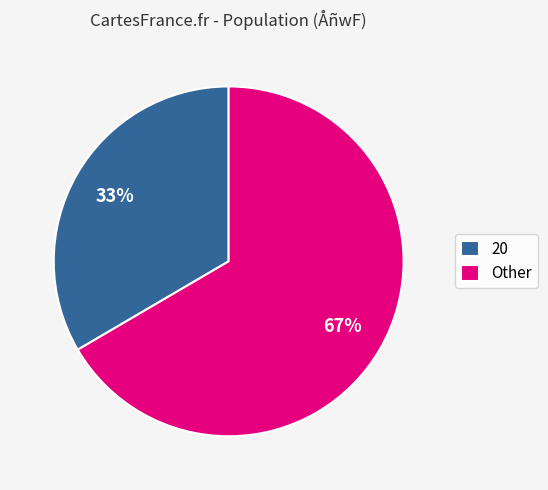

Combined, do 20 and Other account for over 50%?

Yes